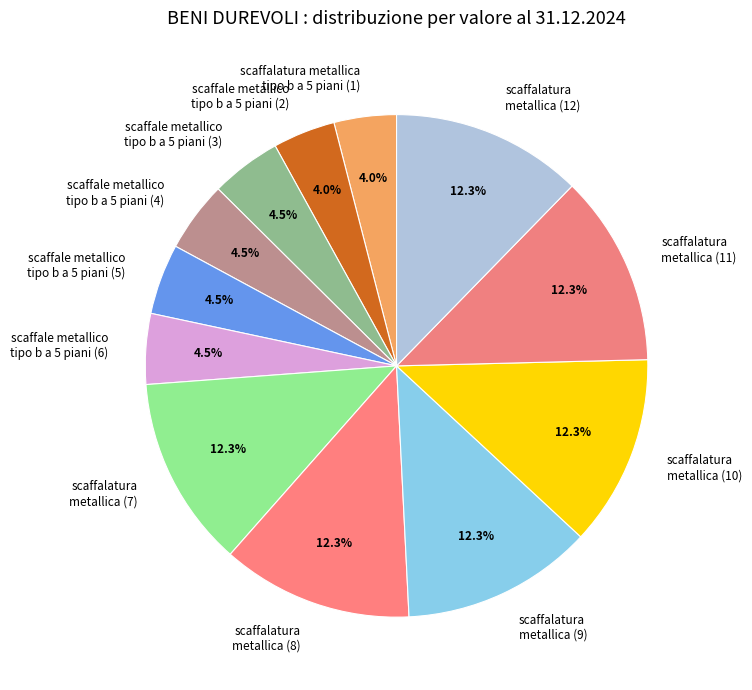

Is there any slice that represents more than half of the pie?

No